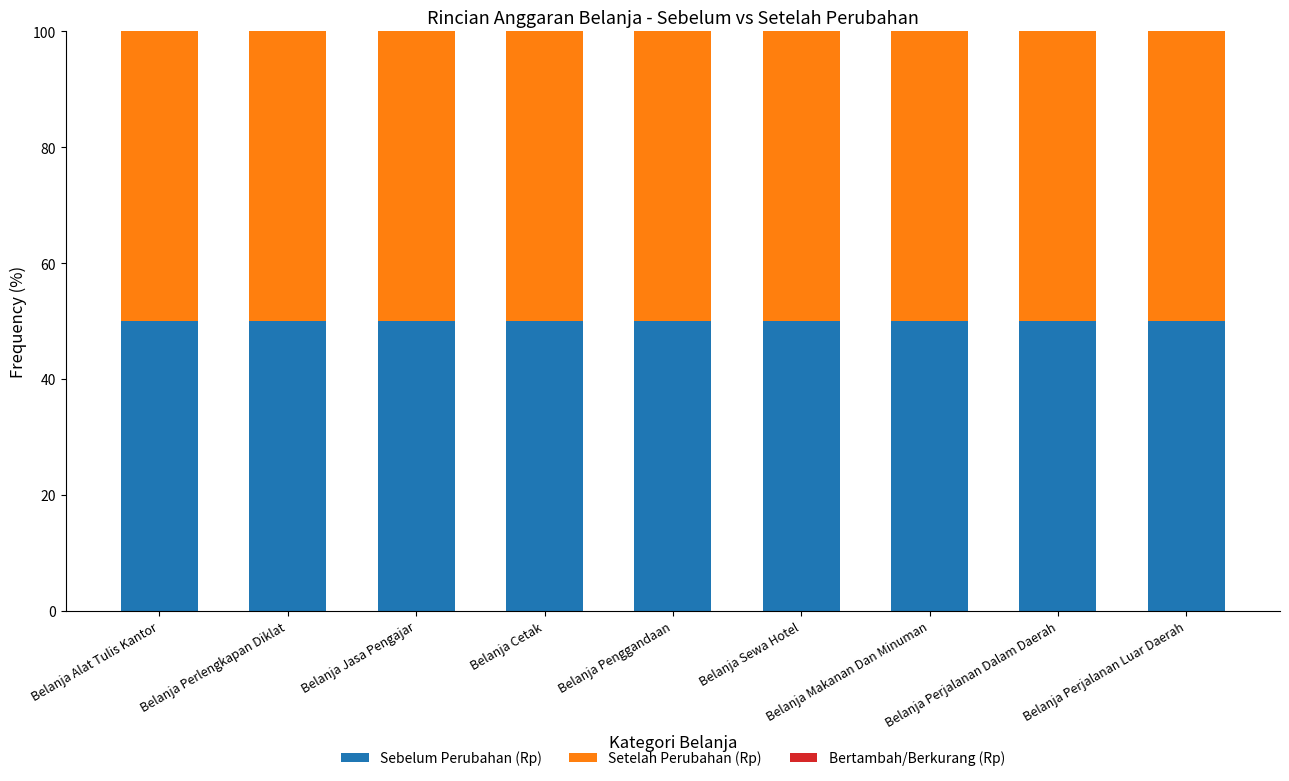

Which series has the widest spread of values?

Sebelum Perubahan (Rp)